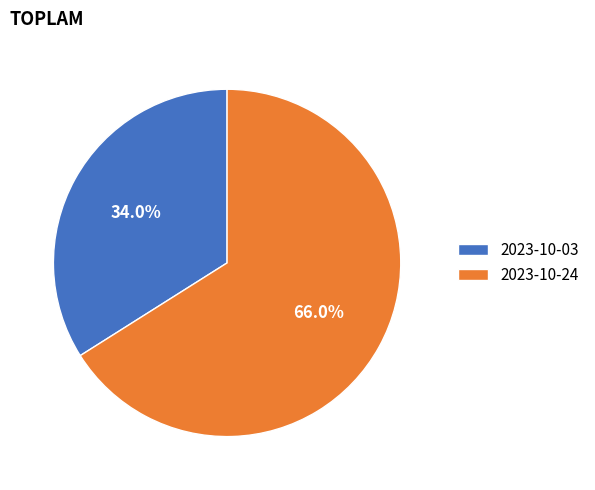

What is the total percentage of 2023-10-03 and 2023-10-24?

100.0%